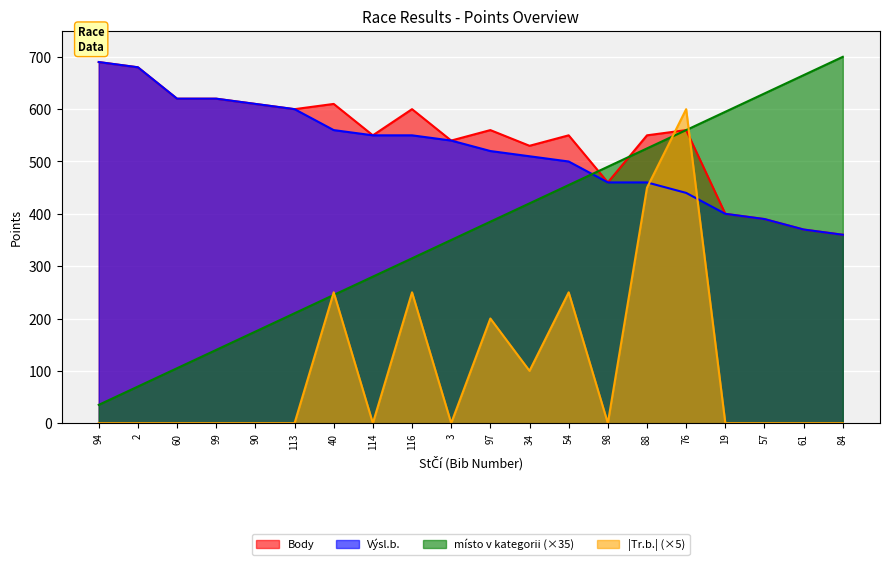

Reading left to right, transcribe all the data shown in this chart.

Body: 94=690	2=680	60=620	99=620	90=610	113=600	40=610	114=550	116=600	3=540	97=560	34=530	54=550	98=460	88=550	76=560	19=400	57=390	61=370	84=360
Výsl.b.: 94=690	2=680	60=620	99=620	90=610	113=600	40=560	114=550	116=550	3=540	97=520	34=510	54=500	98=460	88=460	76=440	19=400	57=390	61=370	84=360
místo v kategorii: 94=35	2=70	60=105	99=140	90=175	113=210	40=245	114=280	116=315	3=350	97=385	34=420	54=455	98=490	88=525	76=560	19=595	57=630	61=665	84=700
Tr.b.: 94=0	2=0	60=0	99=0	90=0	113=0	40=250	114=0	116=250	3=0	97=200	34=100	54=250	98=0	88=450	76=600	19=0	57=0	61=0	84=0